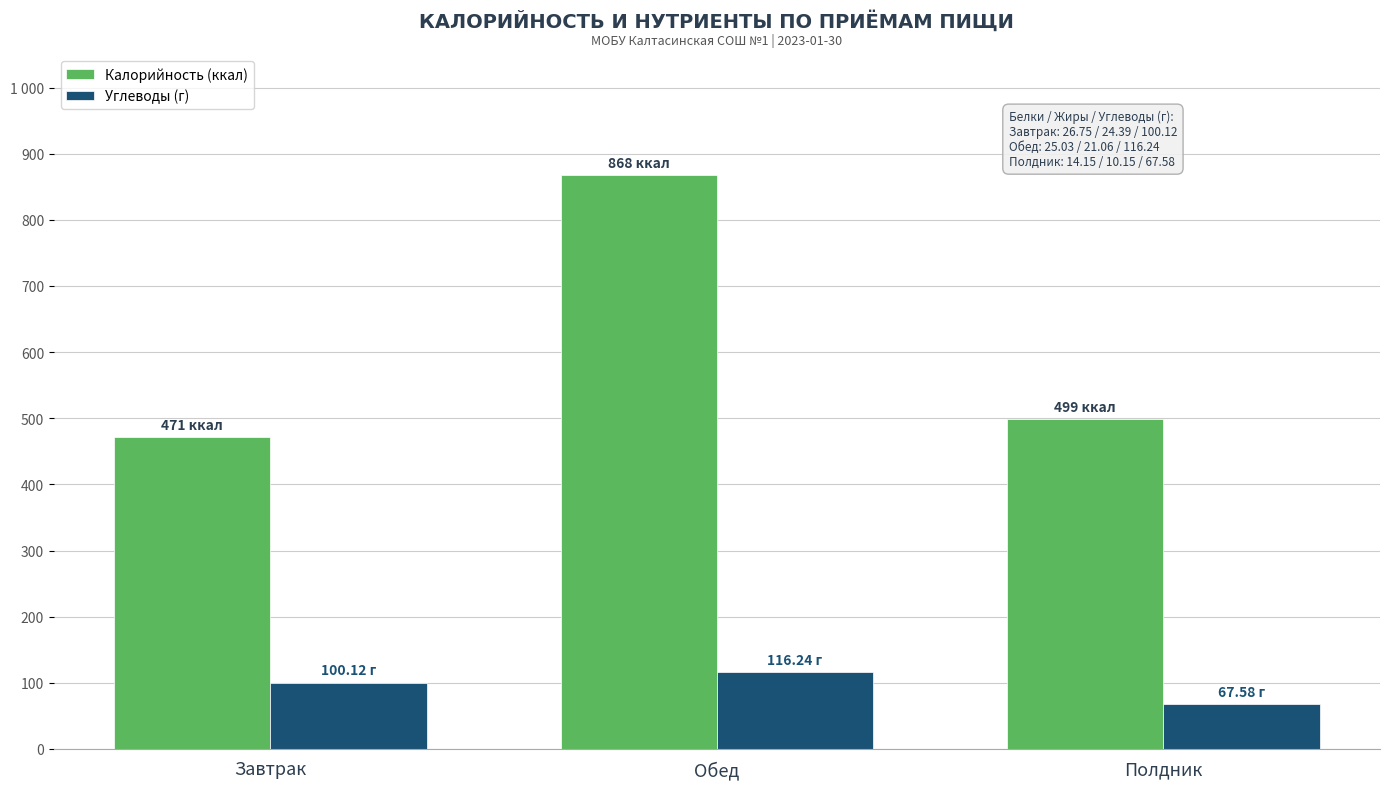

Does the chart contain any negative values?

No